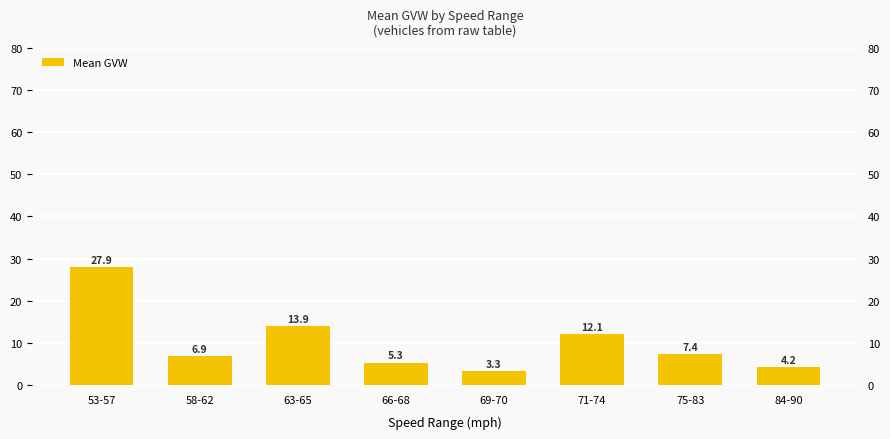

List the labels in order of value, largest first.

53-57, 63-65, 71-74, 75-83, 58-62, 66-68, 84-90, 69-70